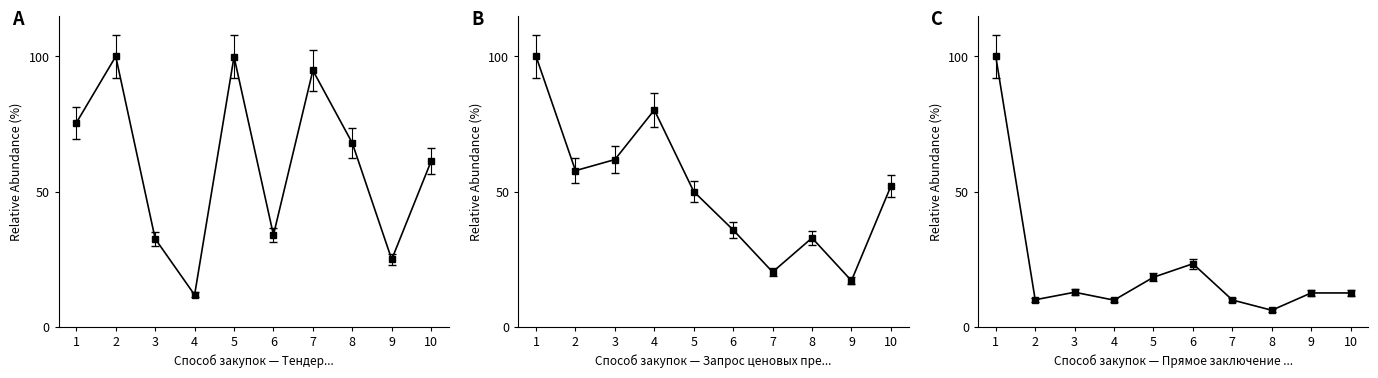

The value of Прямое заключение договора at 9 is 12.5. True or false?

True